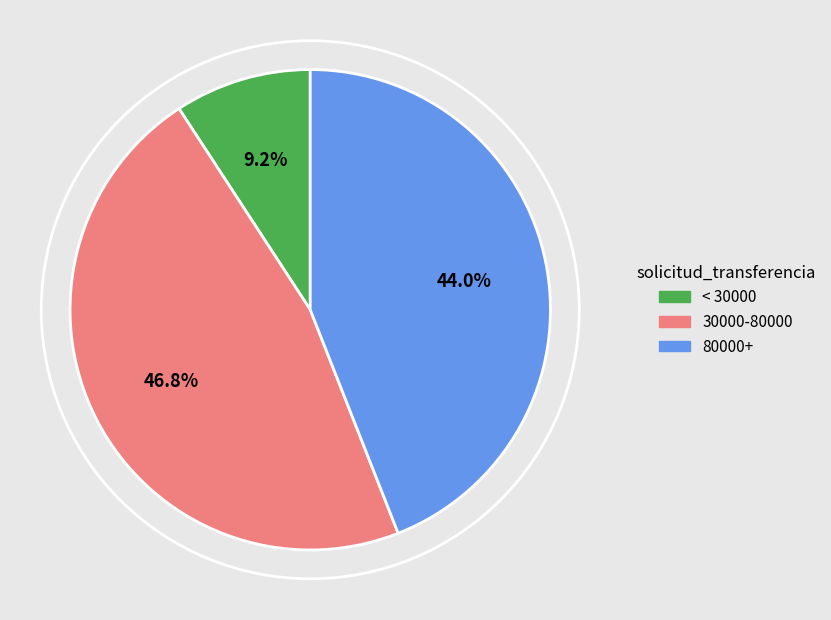

Is there a majority slice in this chart?

No